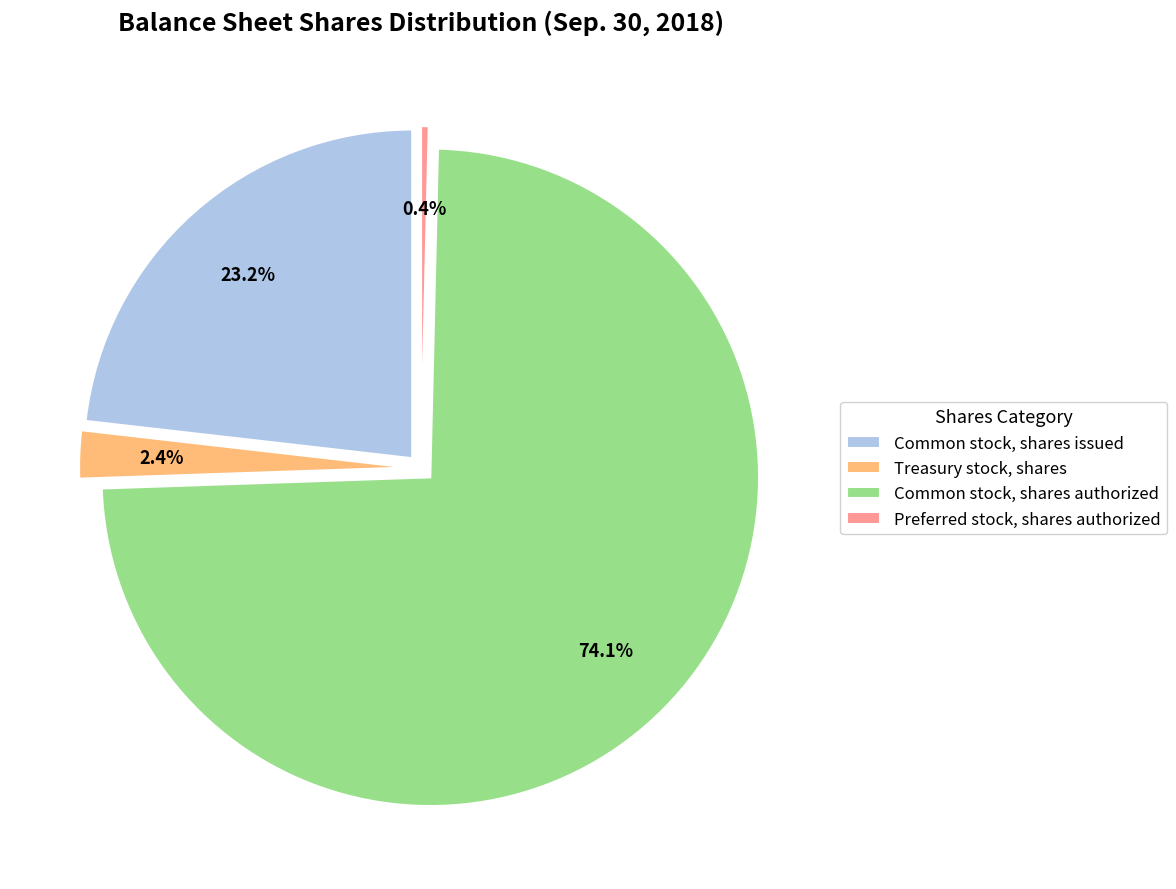

To the nearest percent, what is the combined percentage of Treasury stock, shares and Common stock, shares issued?

26%